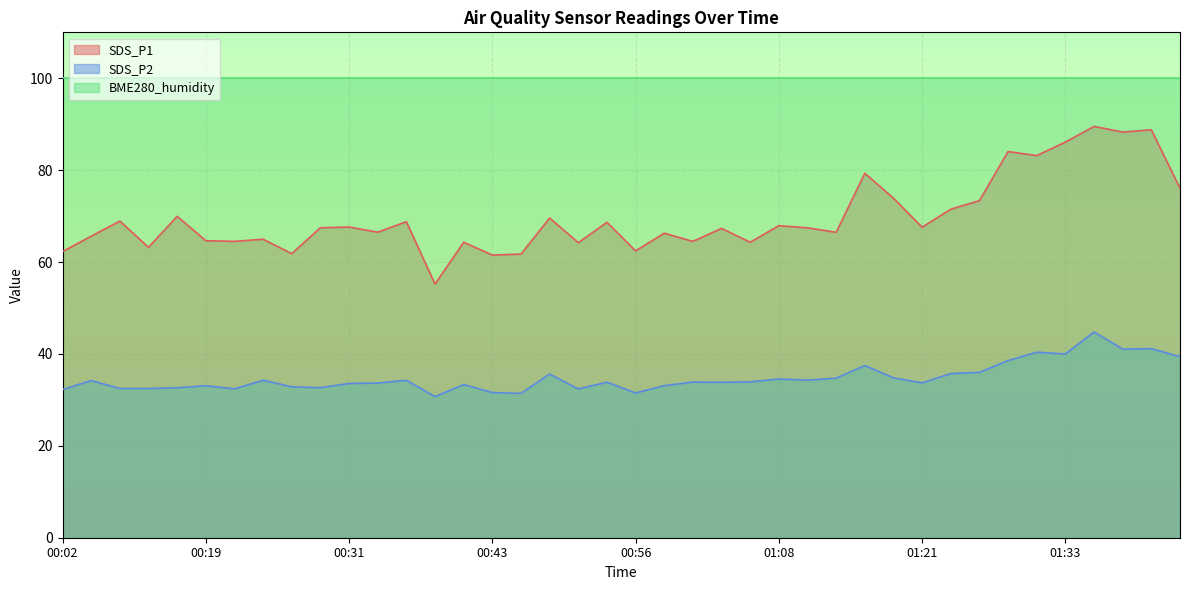

What position from the right is 01:38?

3